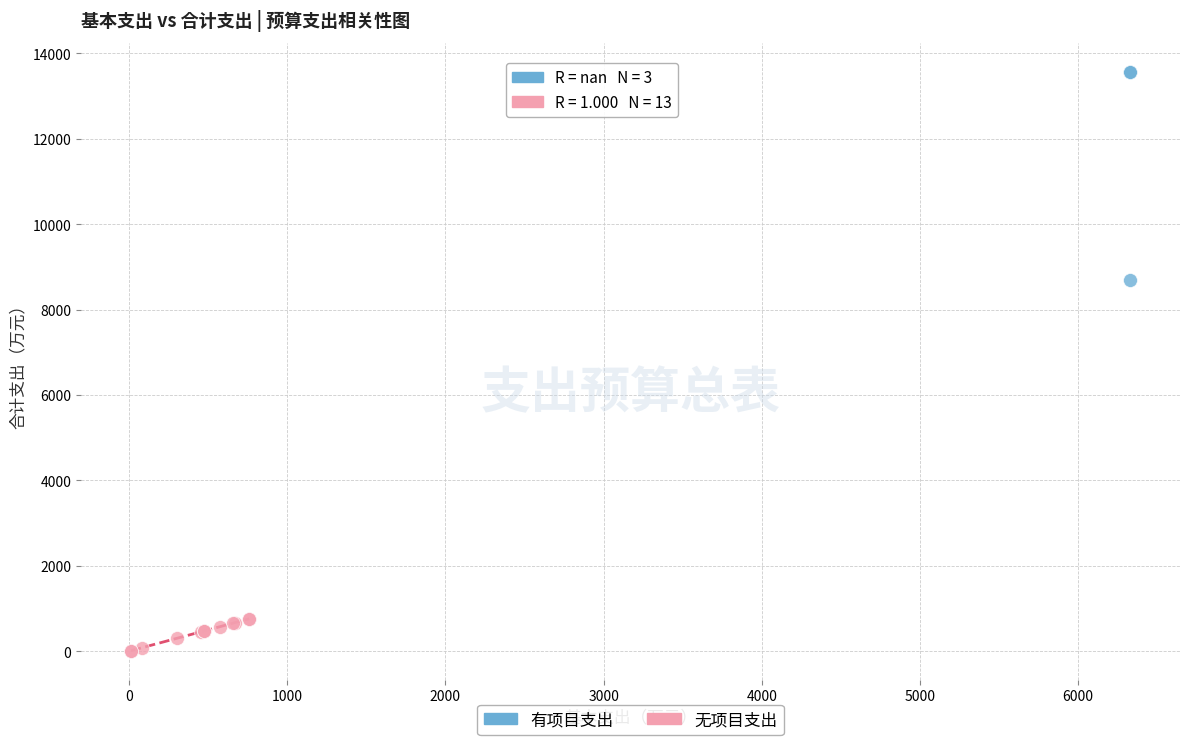

Which series reaches the minimum Y coordinate?

无项目支出